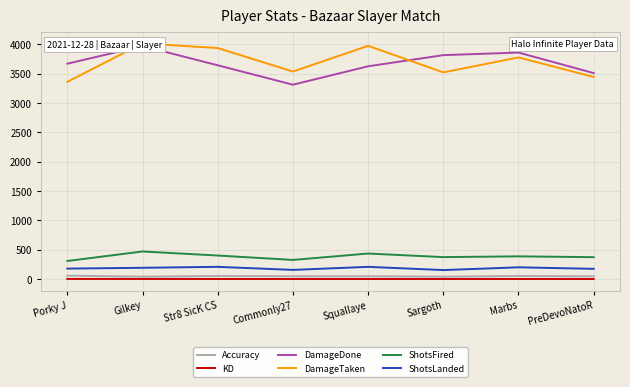

Is the value of ShotsFired at Commonly27 greater than the value of ShotsLanded at Sargoth?

Yes